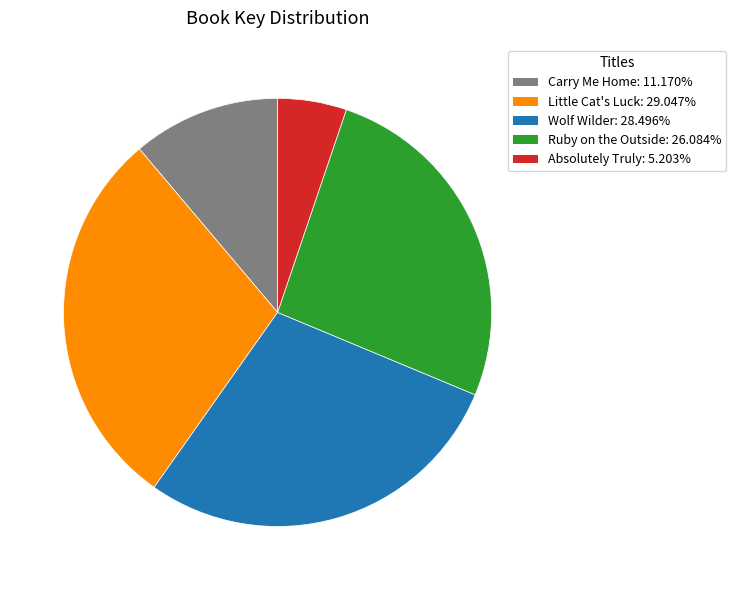

Combined, do Carry Me Home and Little Cat's Luck account for over 50%?

No